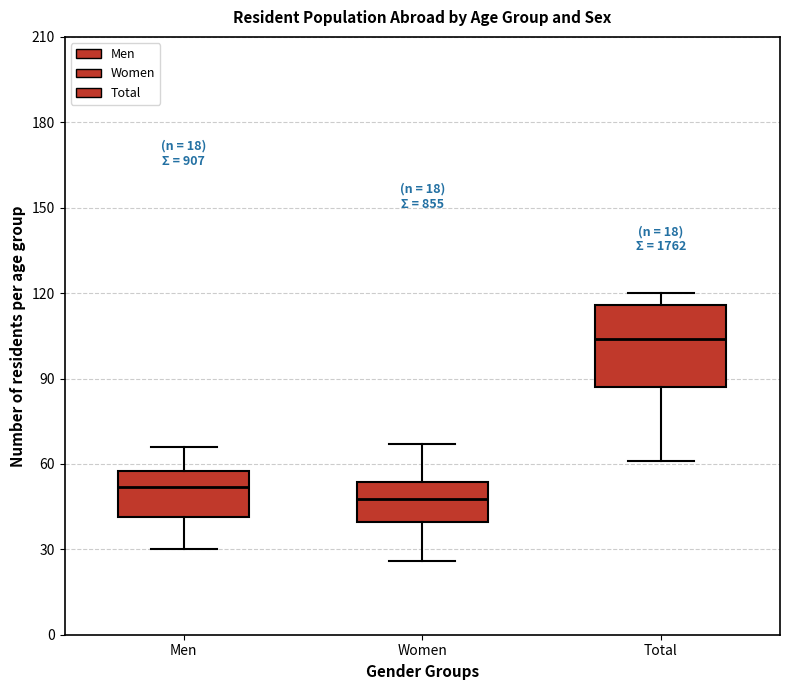

Comparing the boxes themselves (not the whiskers), which one is the tallest?

Total